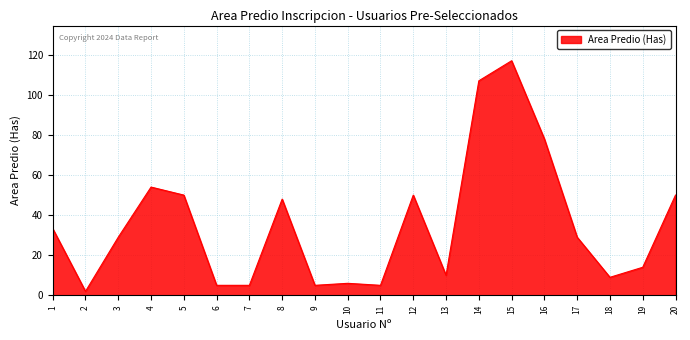

At which label does the data first exceed 29?

1